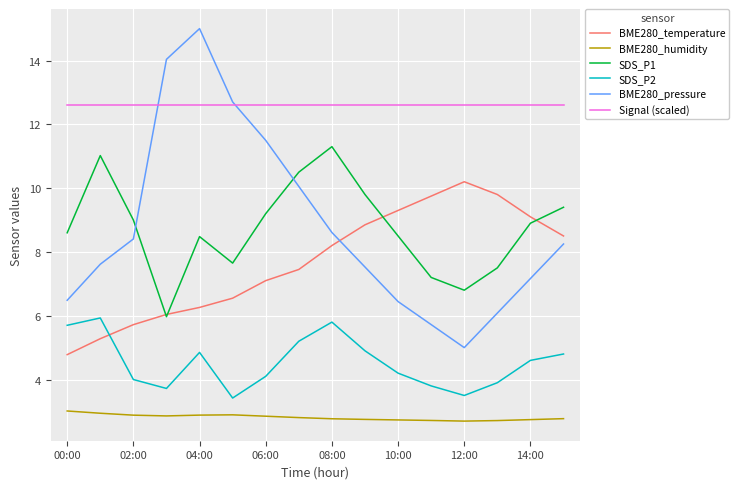

List the series in order of their peak value, lowest first.

BME280_humidity, SDS_P2, BME280_temperature, SDS_P1, Signal (scaled), BME280_pressure